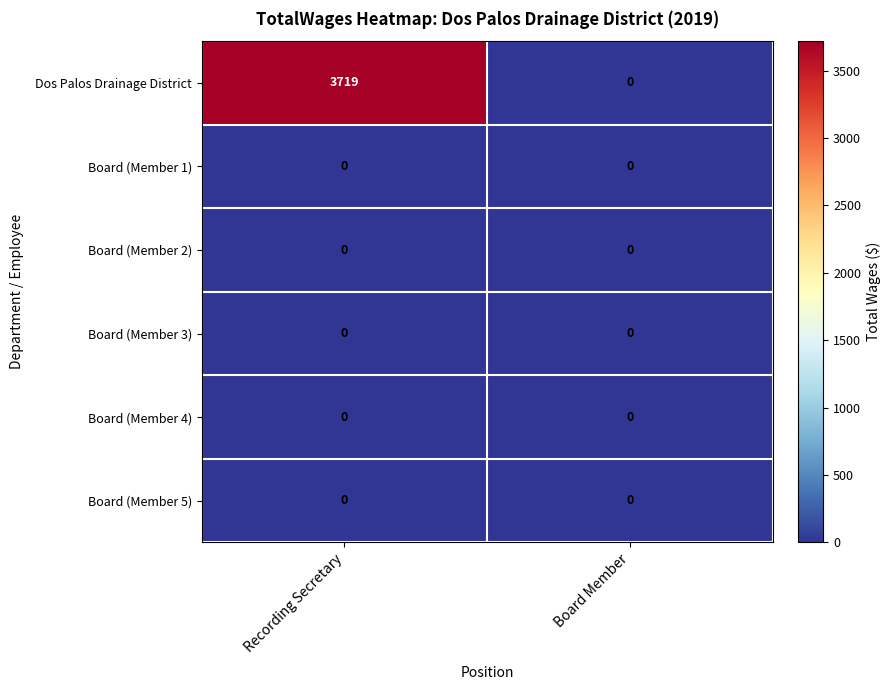

Reading left to right, extract all data points from this chart.

Dos Palos Drainage District: 3719	0
Board (Member 1): 0	0
Board (Member 2): 0	0
Board (Member 3): 0	0
Board (Member 4): 0	0
Board (Member 5): 0	0